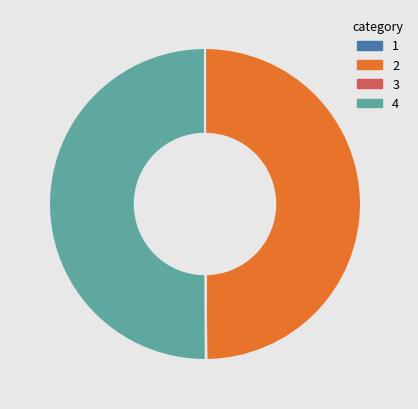

Is it true that 2 is 50% of the pie?

True